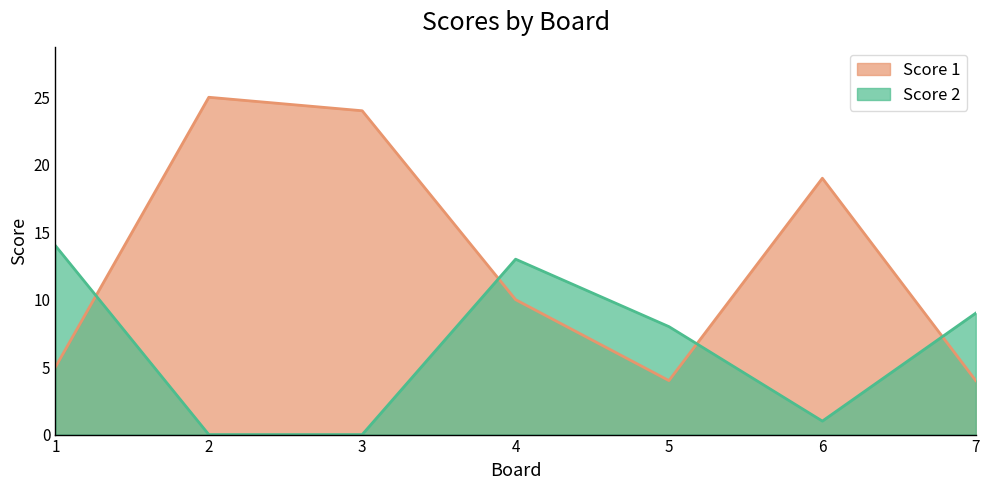

Which label corresponds to the largest value in the chart?

2